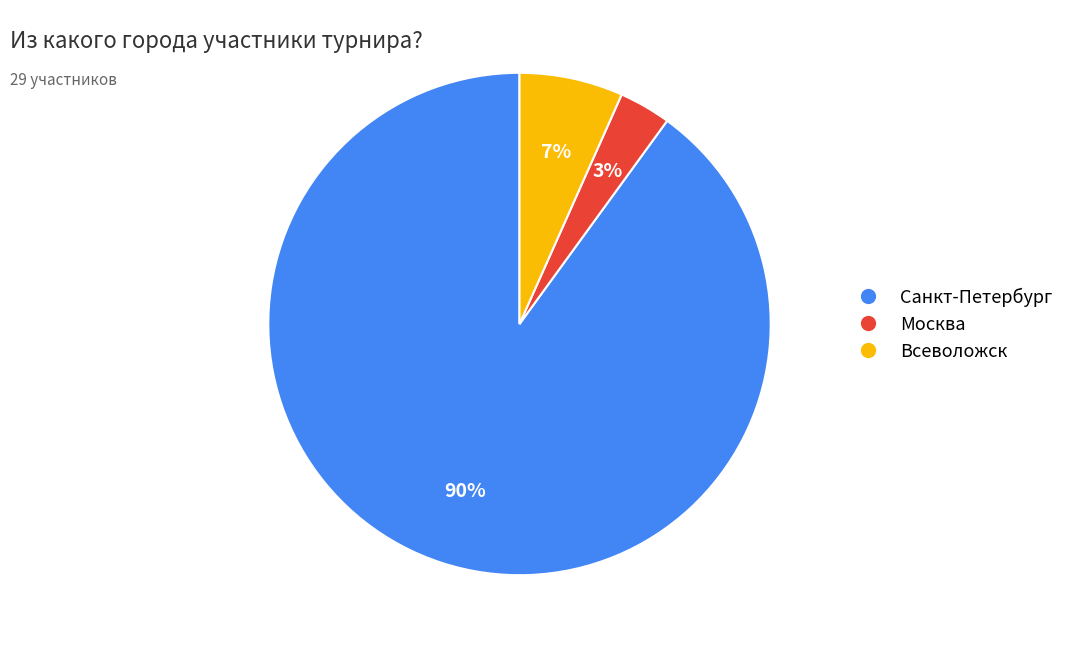

Rank the categories by value from lowest to highest.

Москва, Всеволожск, Санкт-Петербург